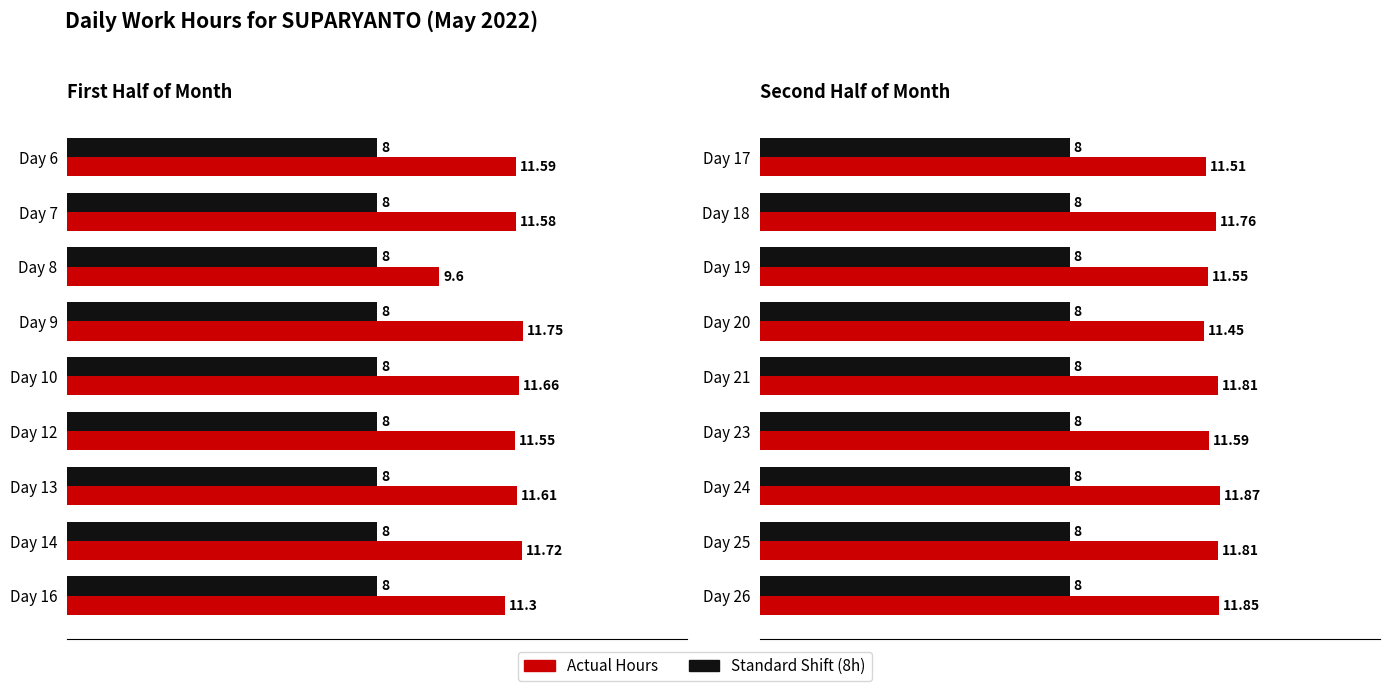

Rank the series by their maximum value, from highest to lowest.

Actual Hours, Standard Shift (8h)